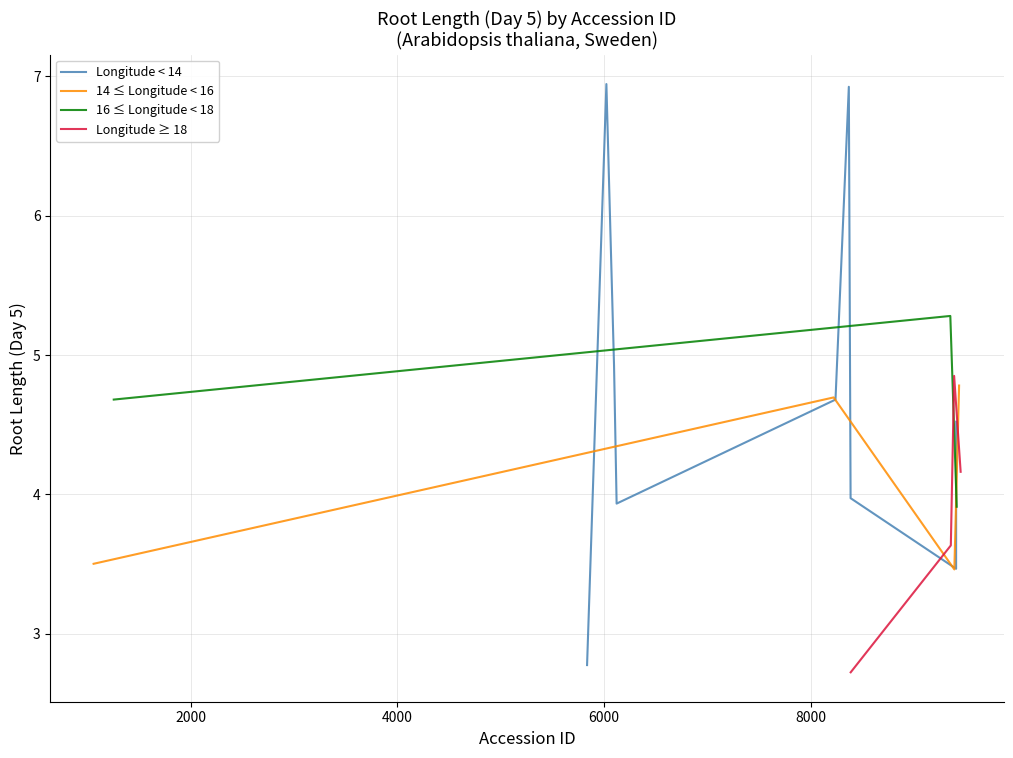

The value of St-0 at 7 is 1.7. True or false?

False